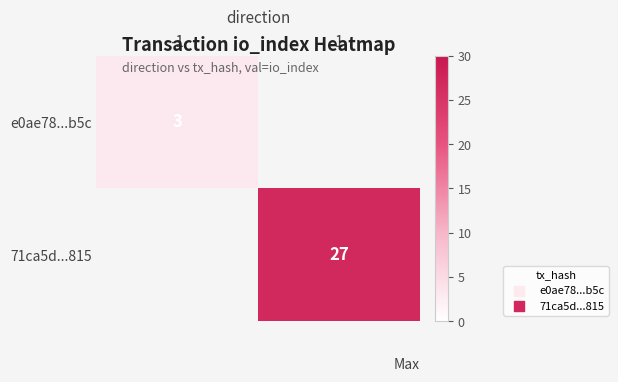

Is it true that e0ae78...b5c equals 1 at -1?

False